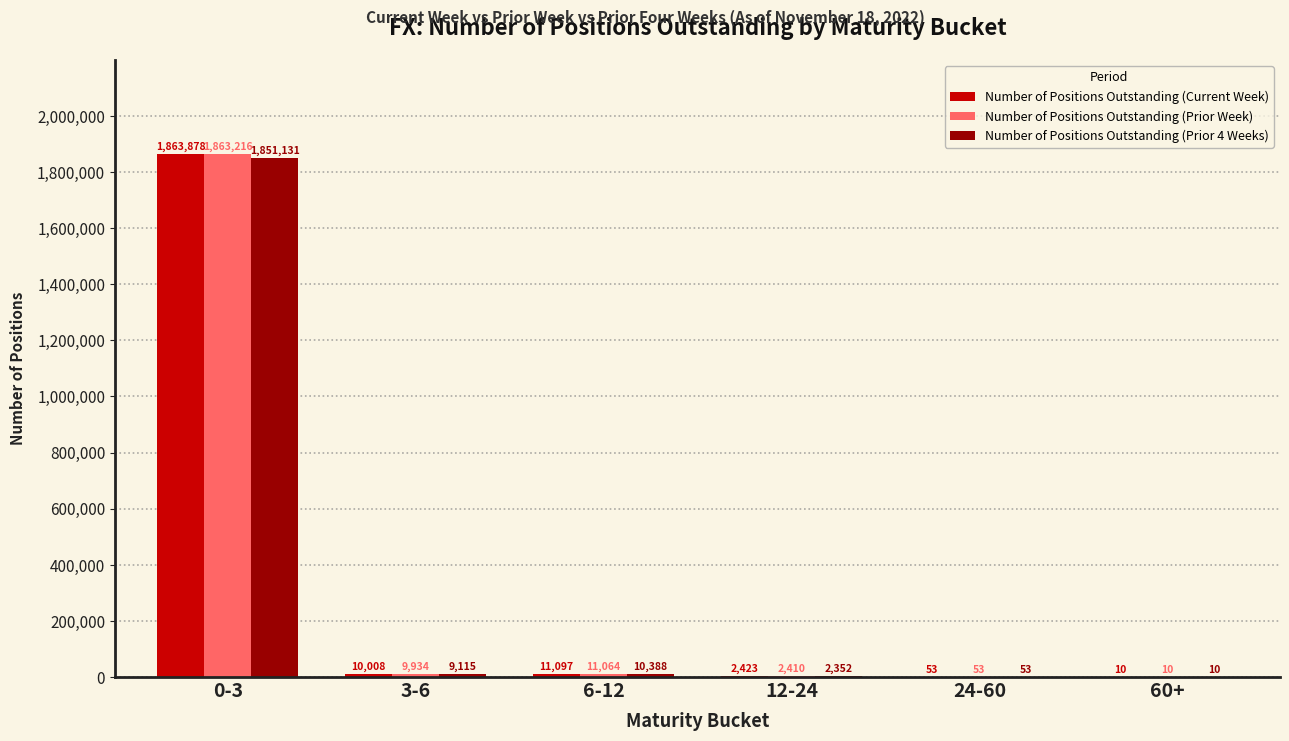

Reading right to left, what are all the values shown in this chart?

Number of Positions Outstanding (Current Week): 10	53	2423	11097	10008	1863878
Number of Positions Outstanding (Prior Week): 10	53	2410	11064	9934	1863216
Number of Positions Outstanding (Prior 4 Weeks): 10	53	2352	10388	9115	1851131